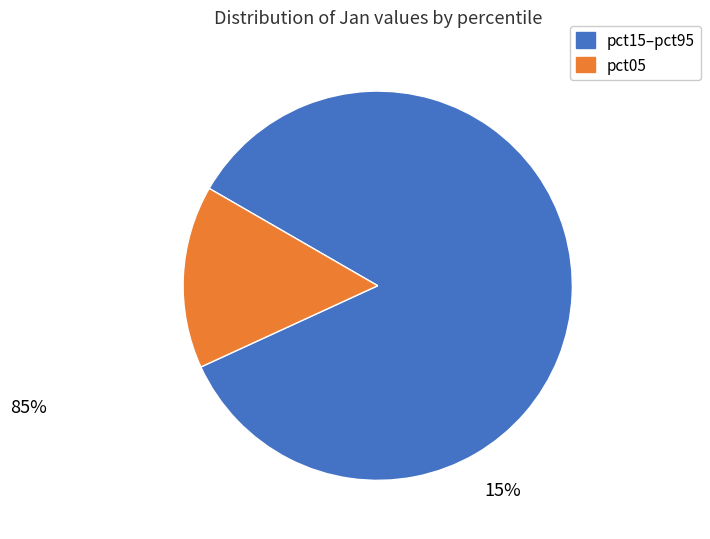

Between pct15–pct95 and pct05, which is larger?

pct15–pct95